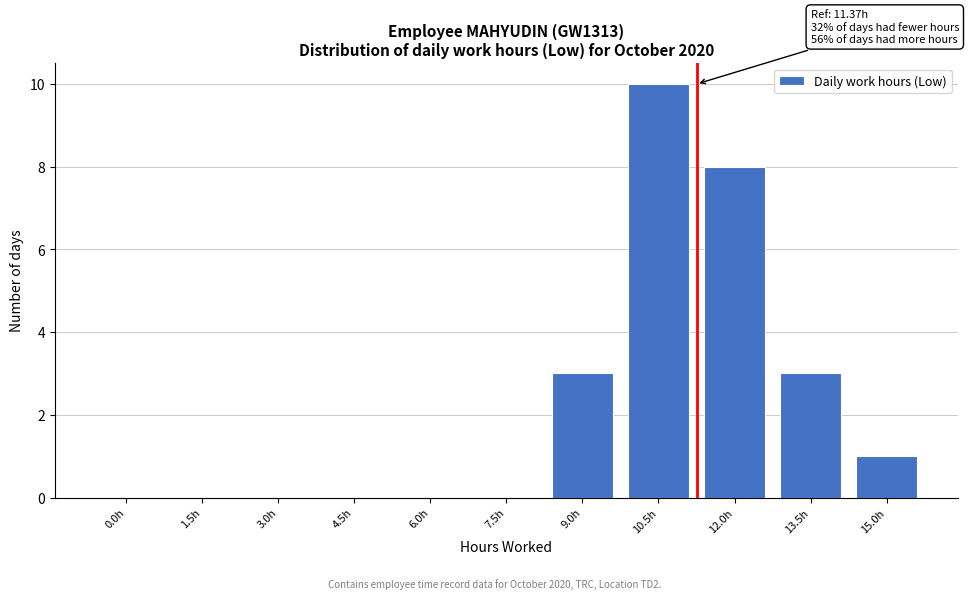

Reading right to left, extract all data points from this chart.

15.0h=1	13.5h=3	12.0h=8	10.5h=10	9.0h=3	7.5h=0	6.0h=0	4.5h=0	3.0h=0	1.5h=0	0.0h=0